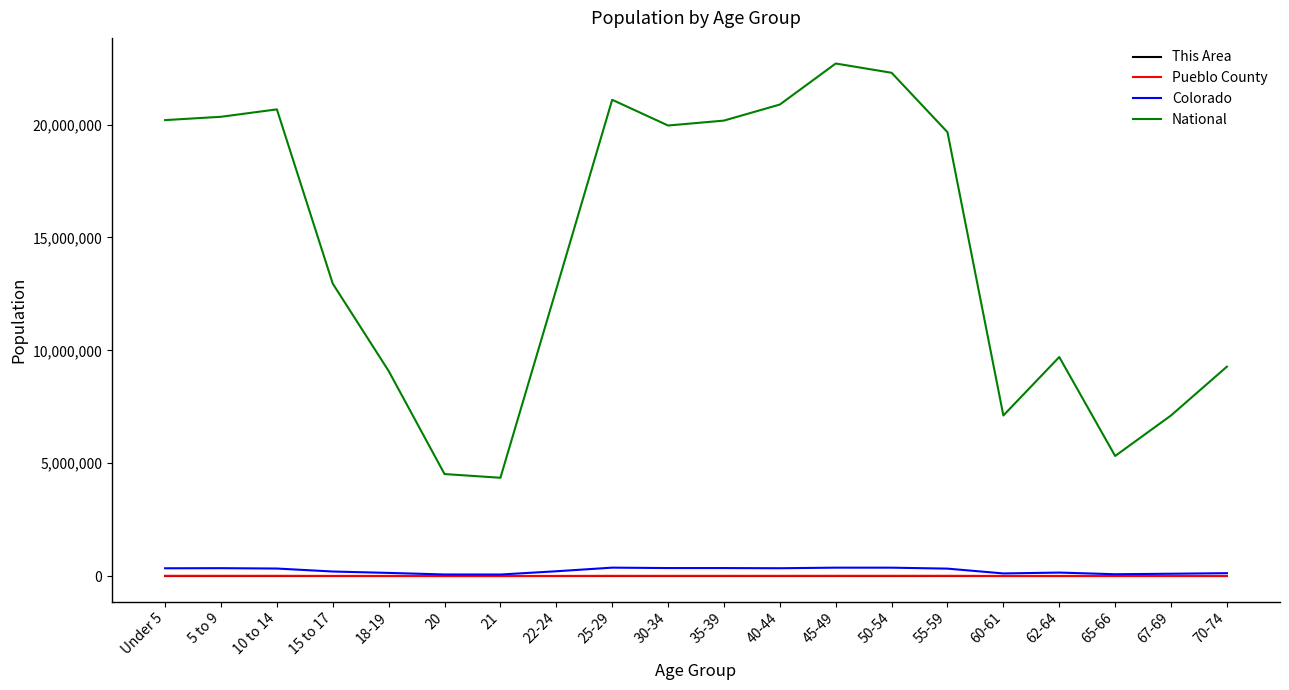

True or false: National and Pueblo County cross at least once.

False